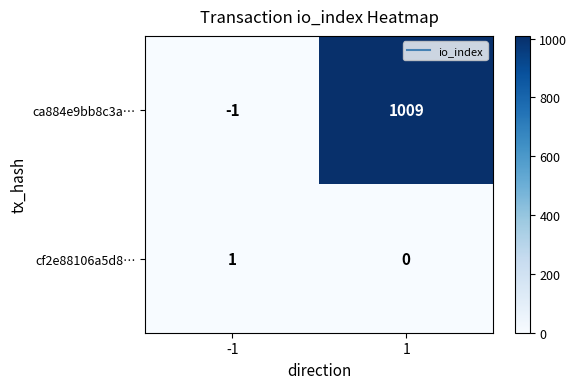

True or false: cf2e88106a5d8… has a value of 0 at 1.

True